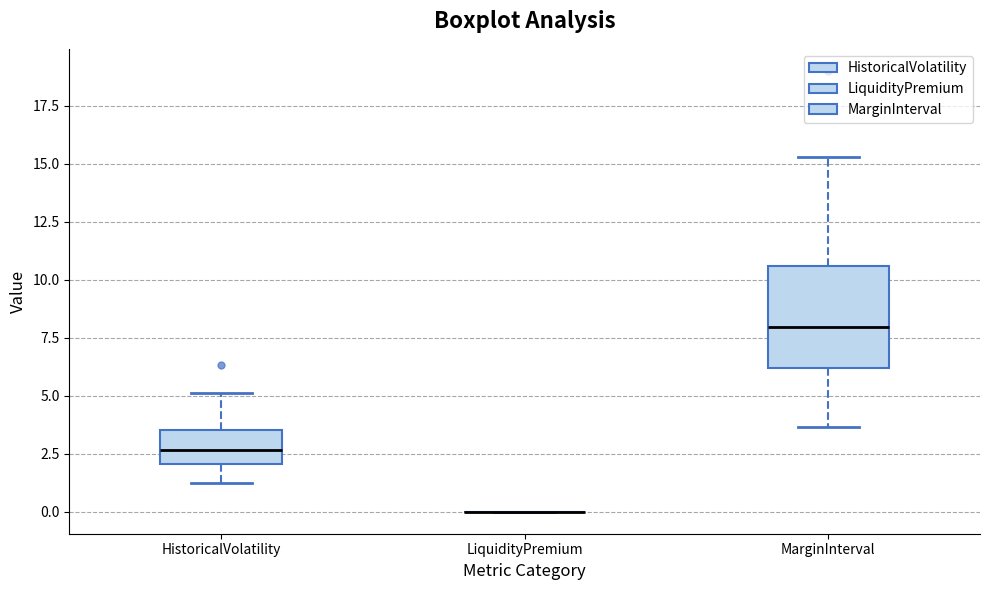

Which box is the tallest, from its lower edge to its upper edge?

MarginInterval